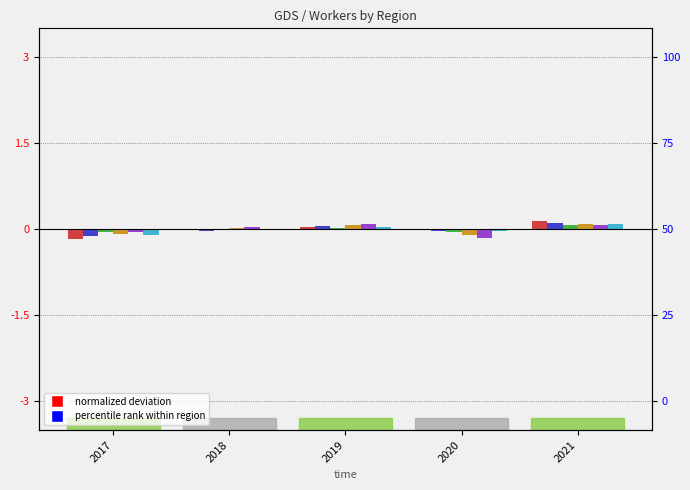

Where does the Andalucía series first go above 0?

2018